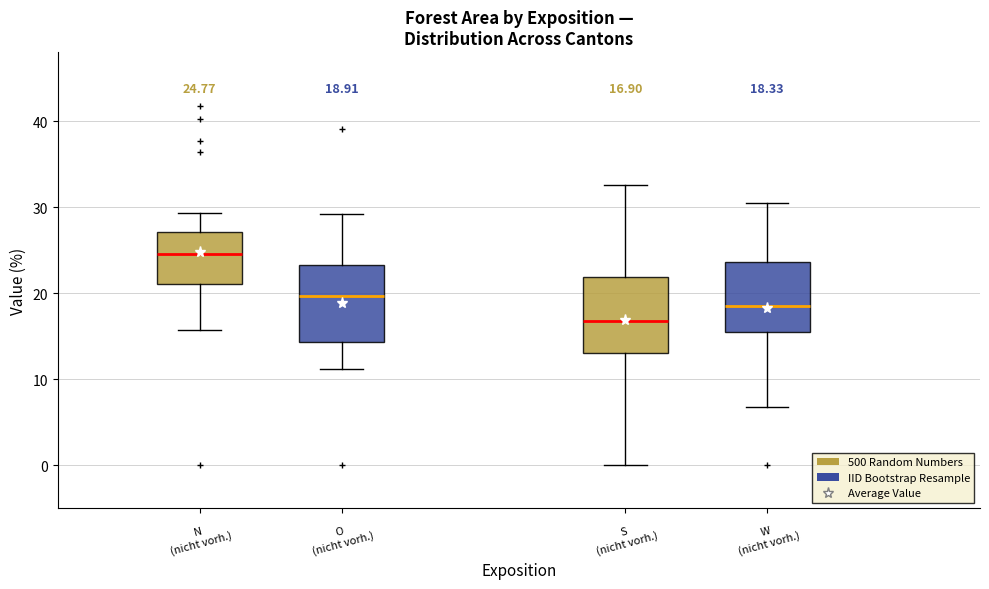

Which box has the highest median line?

N (nicht vorh.)